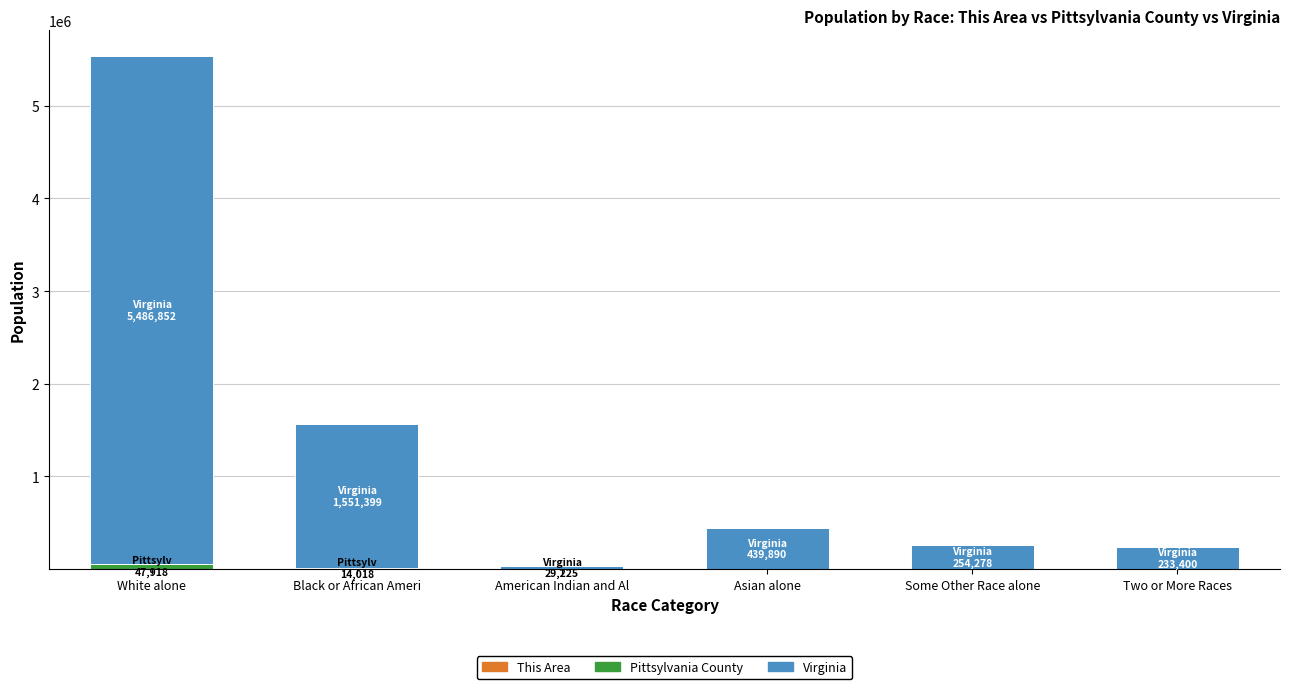

At which category is the sum across all series the highest?

White alone